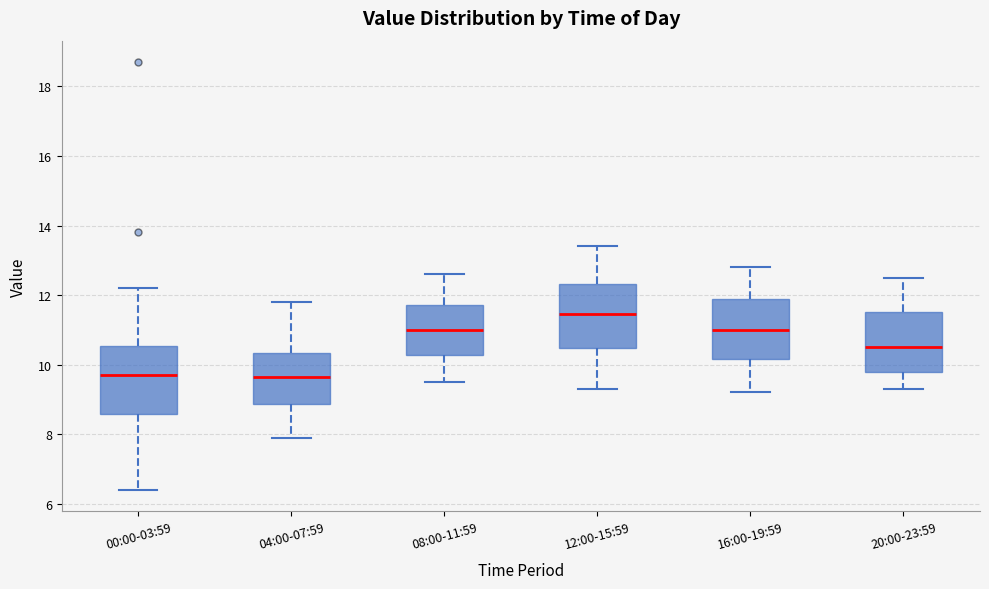

Which box has the highest median line?

12:00-15:59